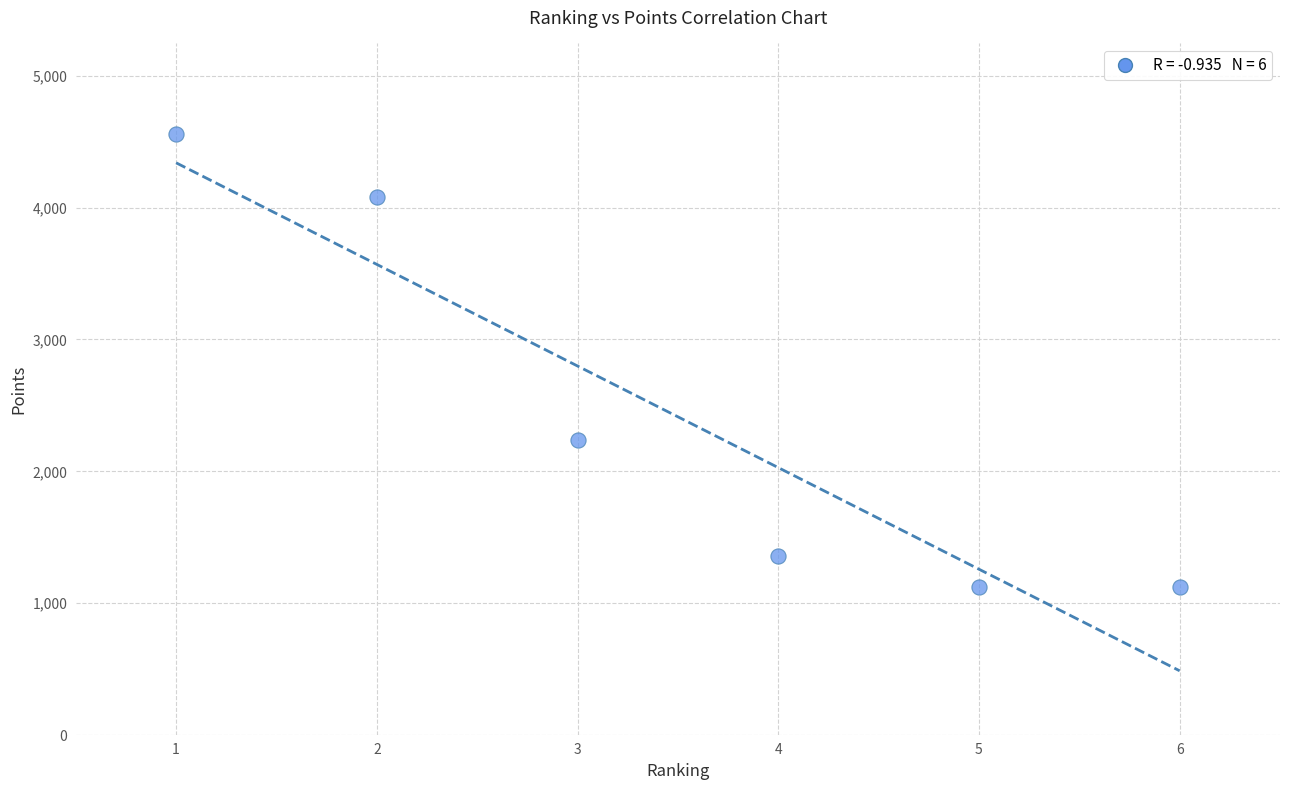

What Y value in the scatter plot is closest to 2840?

2240